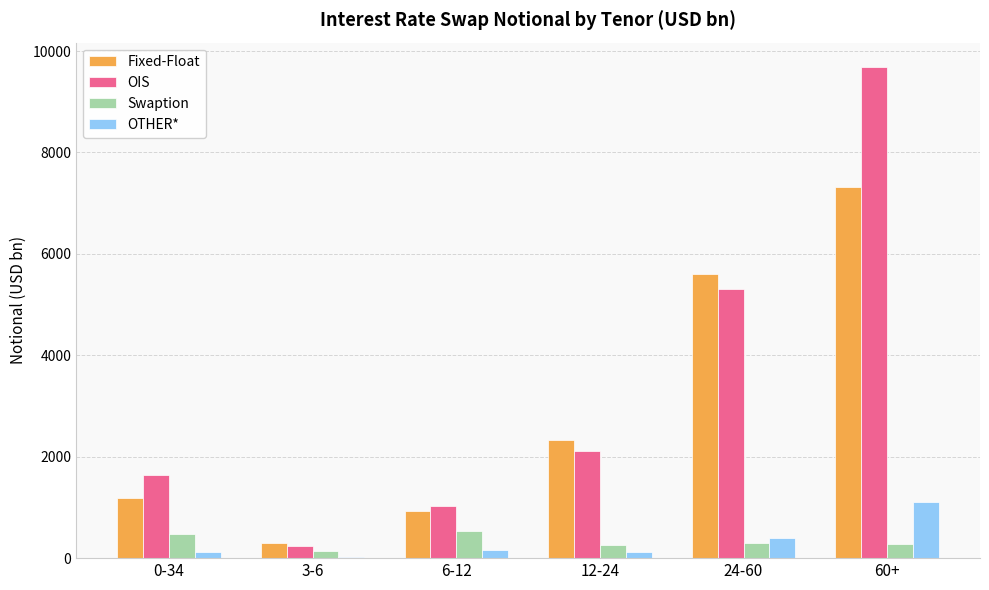

What is the total value across all series at 0-34?

3404